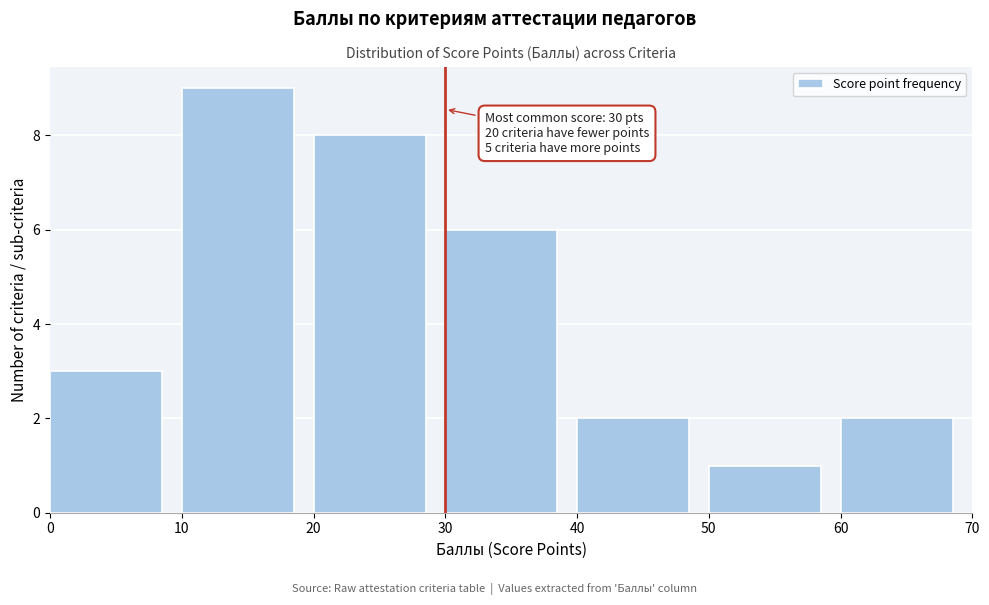

Which range on the x-axis has the tallest bar?

10 to 20